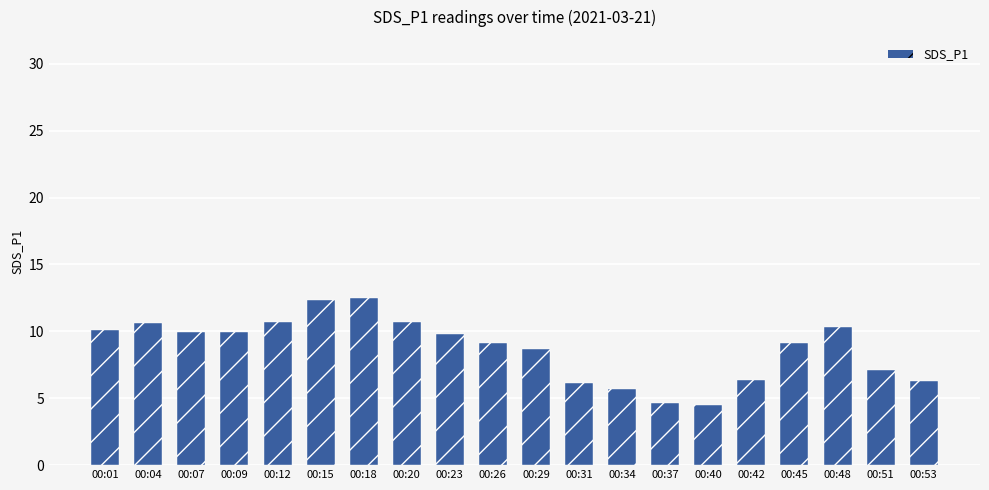

What is the sum of all values?

174.6